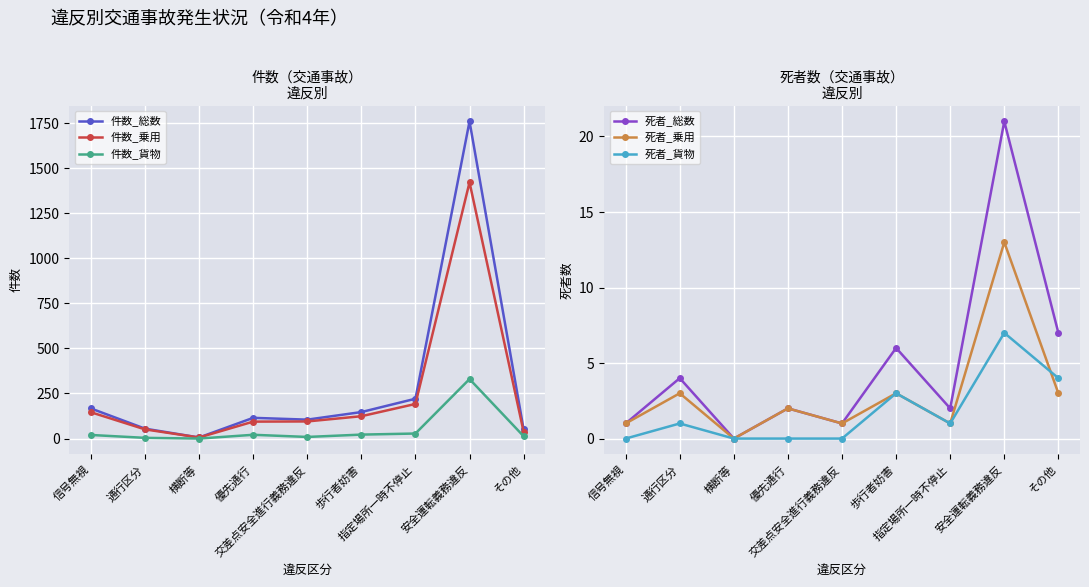

What position from the right is 通行区分?

8